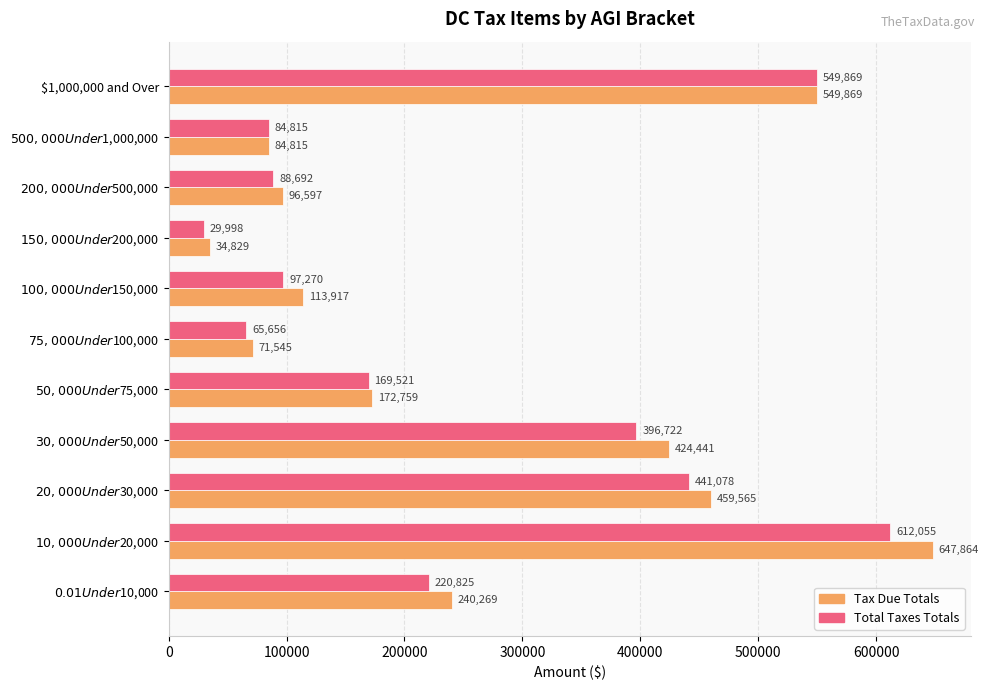

Which series has the largest total across all categories?

Tax Due Totals